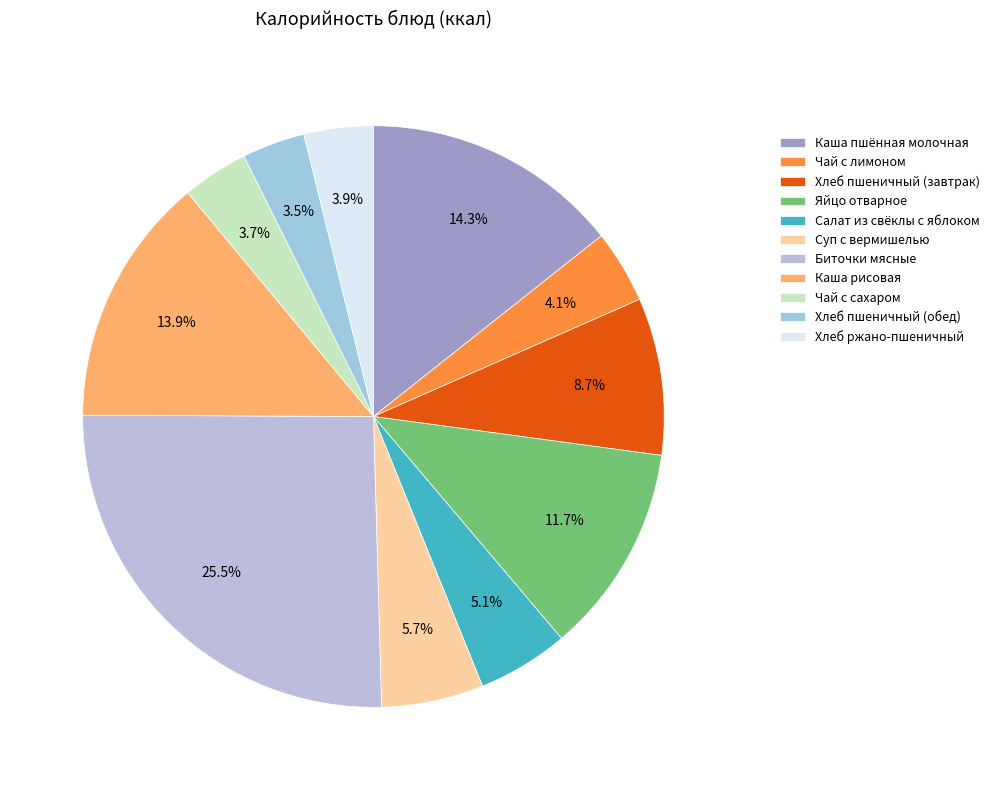

To the nearest percent, what is the difference between the Салат из свёклы с яблоком and Биточки мясные slice percentages?

20%